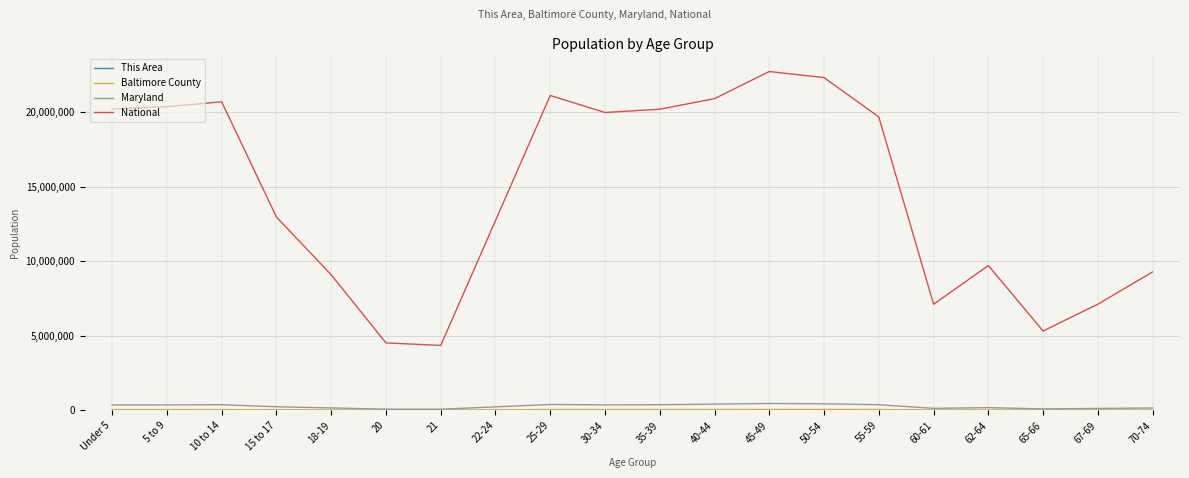

What is the spread (max minus min) of values at 15 to 17?

12954051